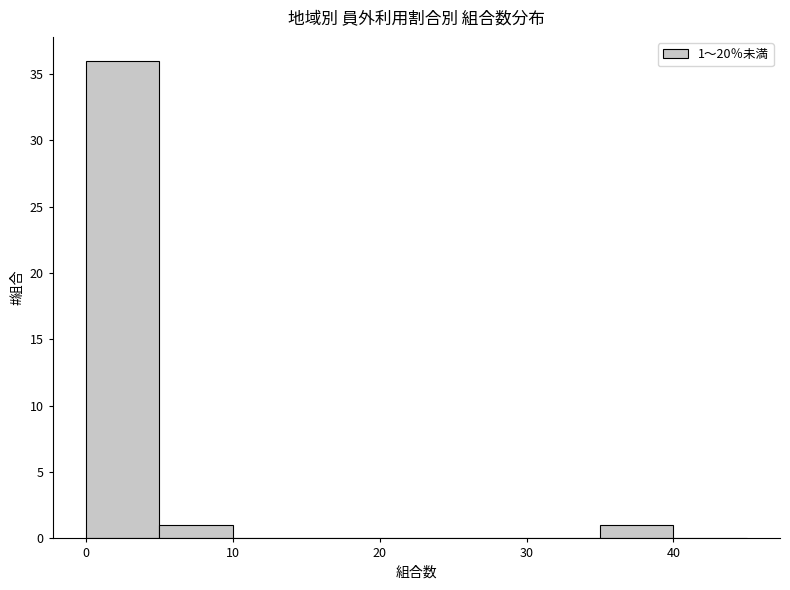

Over which range of the x-axis is the bar tallest?

0 to 5